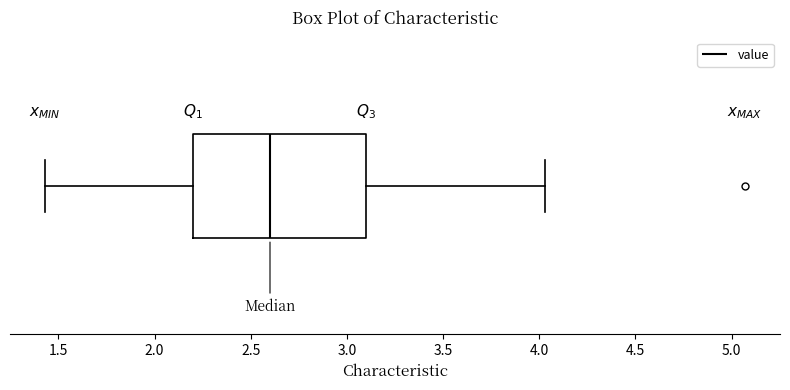

Transcribe this box plot: give where the median line is, the range the box spans, and where the two whiskers end, as read against the x-axis. The values are not printed on the chart, so give them approximately, as read against the axis.

median 2.60, box 2.20 to 3.10, whiskers 1.45 to 4.05